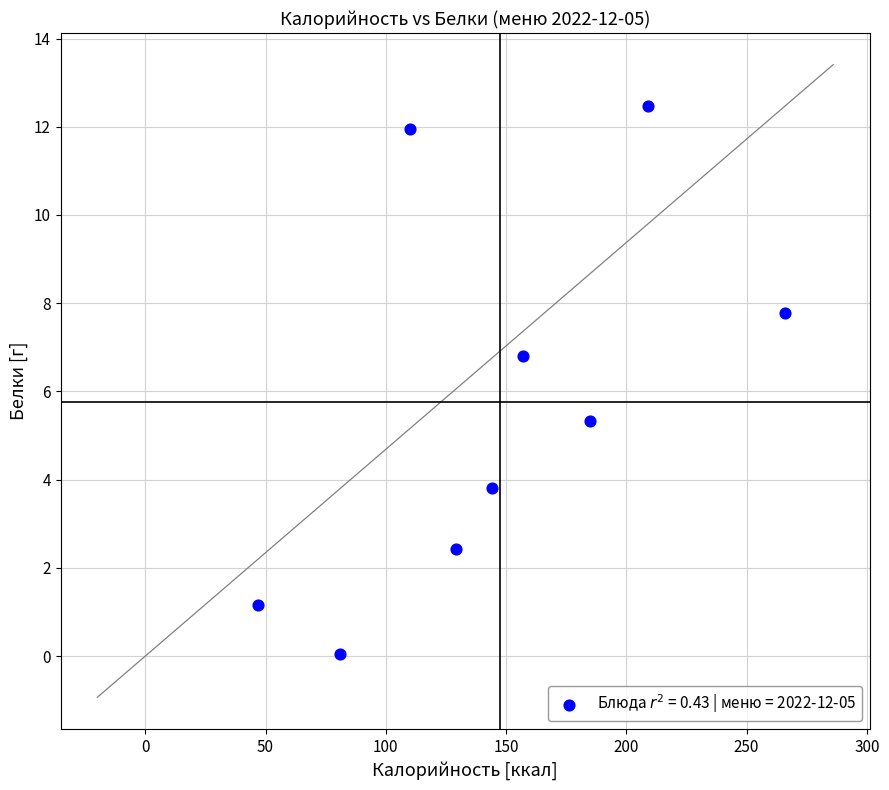

What is the average Y value?

5.8